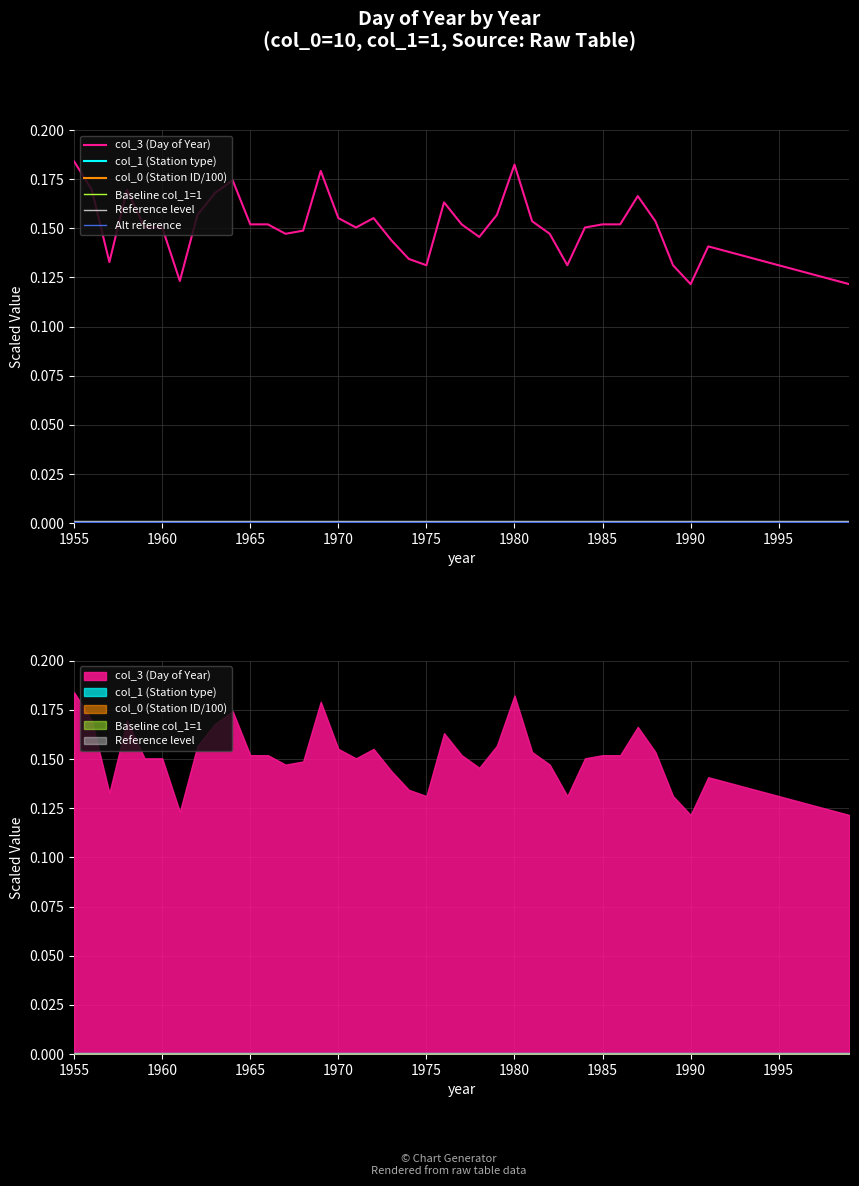

At which label does Alt reference reach its peak?

1955